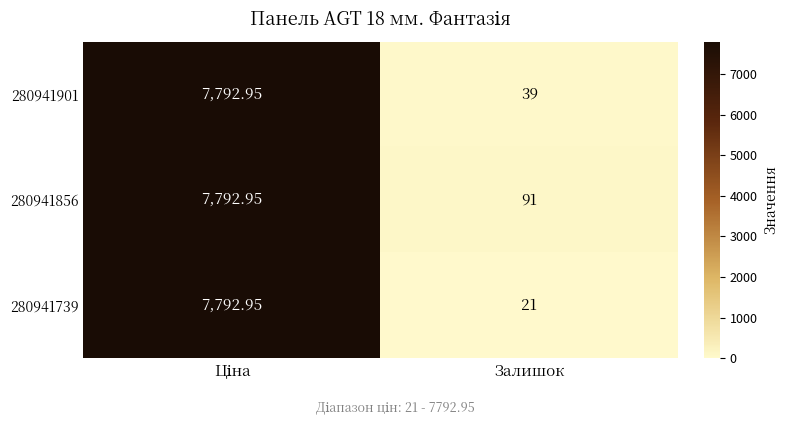

At how many categories does at least one series exceed 6977?

1